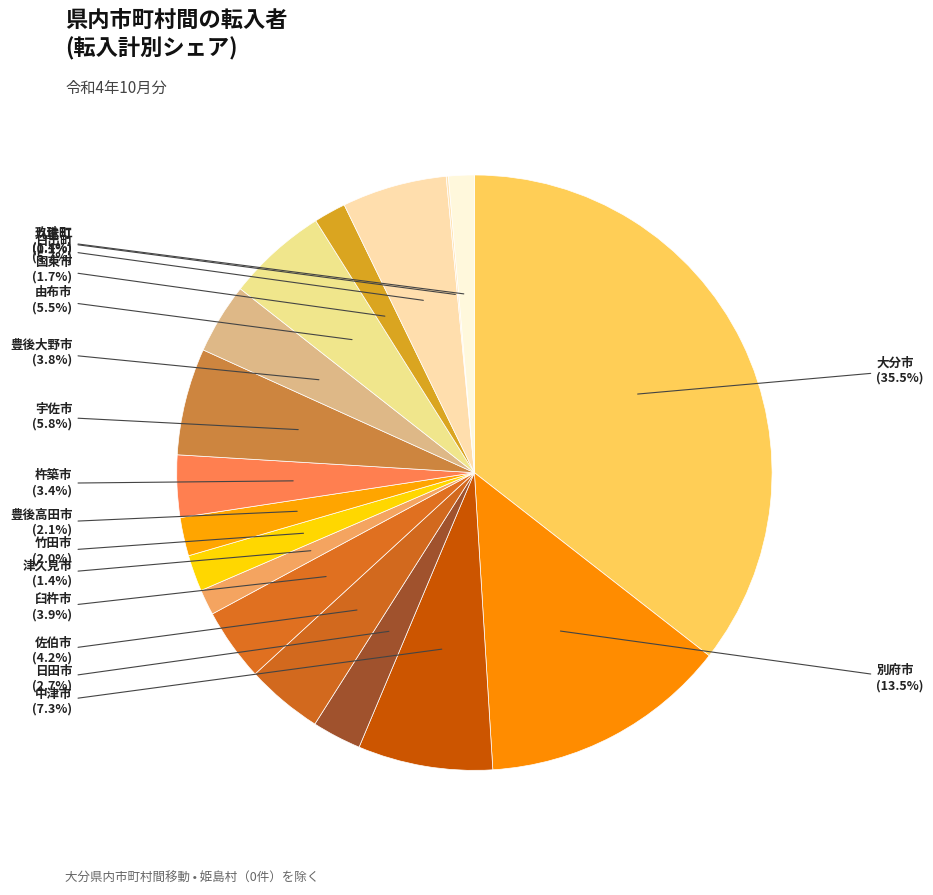

Between 日田市 and 臼杵市, which is larger?

臼杵市